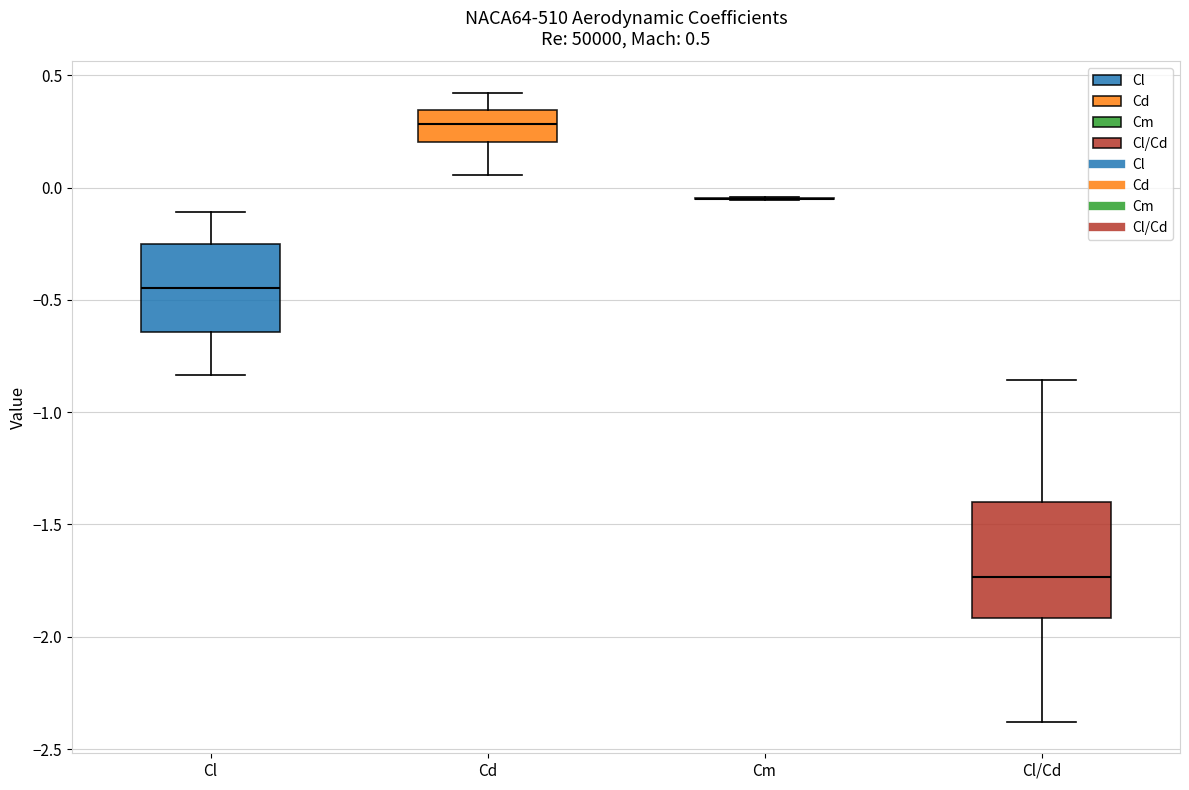

Comparing the boxes themselves (not the whiskers), which one is the tallest?

Cl/Cd